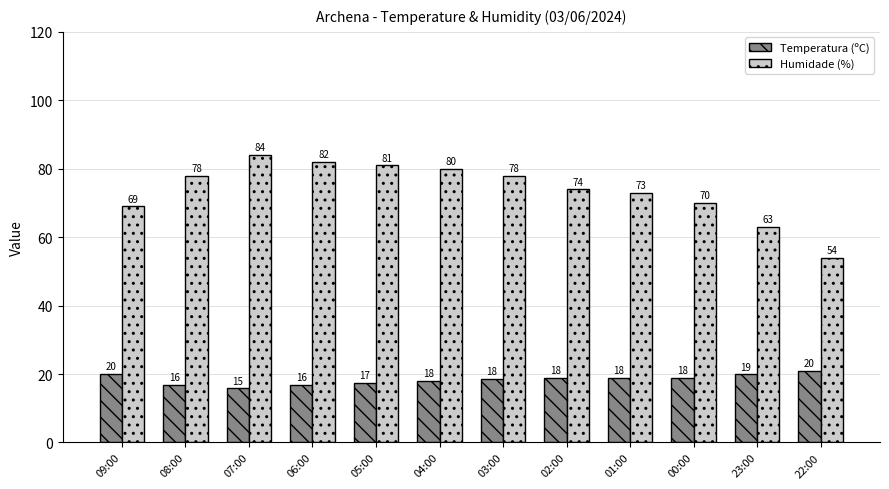

Does the chart contain stacked bars?

No